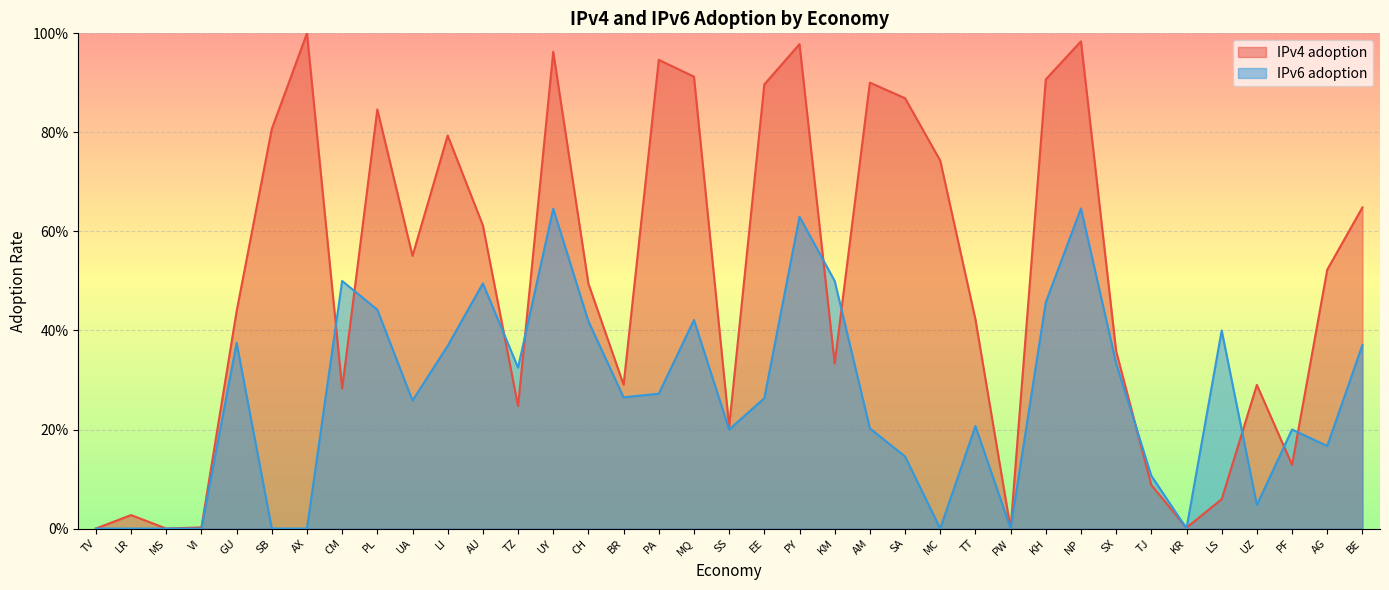

The value of IPv4 adoption at PA is 0.9. True or false?

True